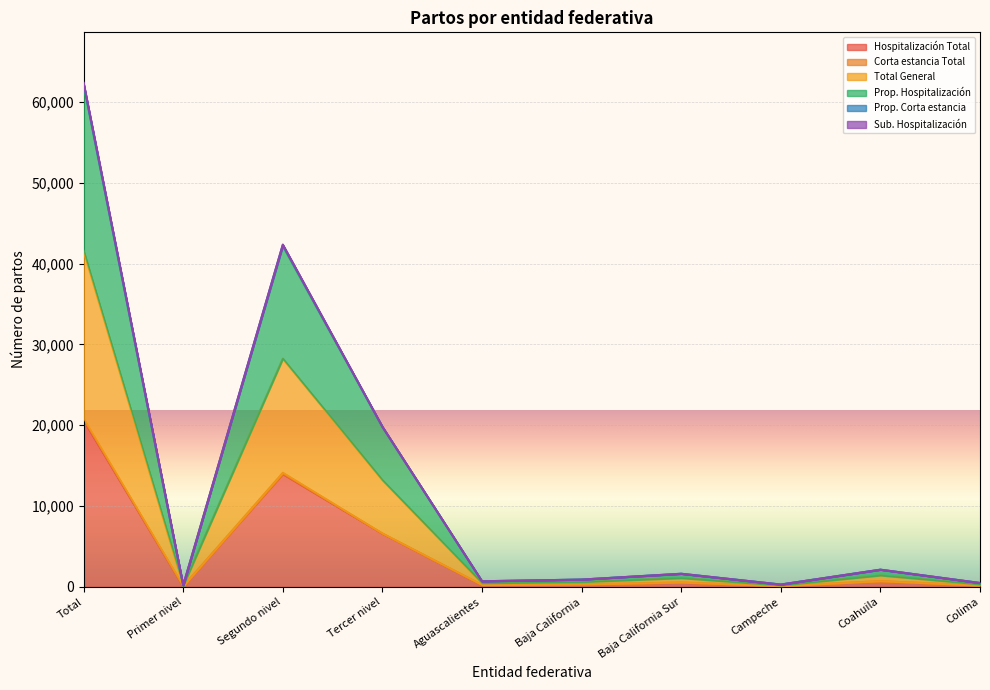

What is the total value across all series at Tercer nivel?

46214